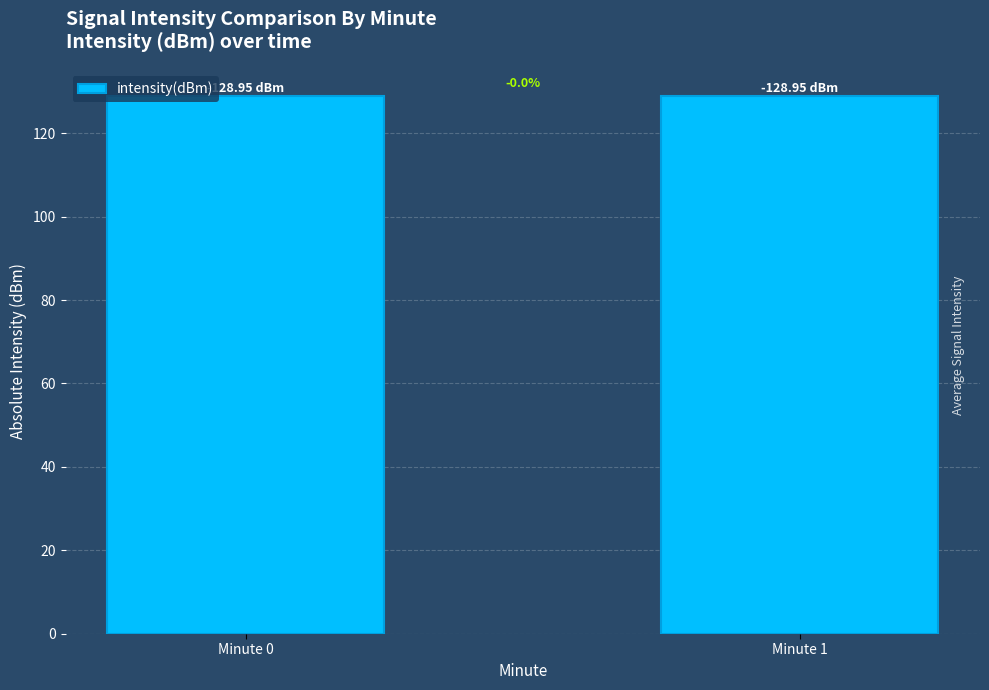

True or false: the data shows 174.4 at Minute 0.

False